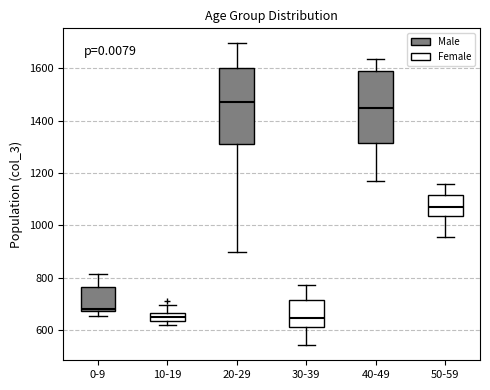

Which box has the highest median line?

20-29